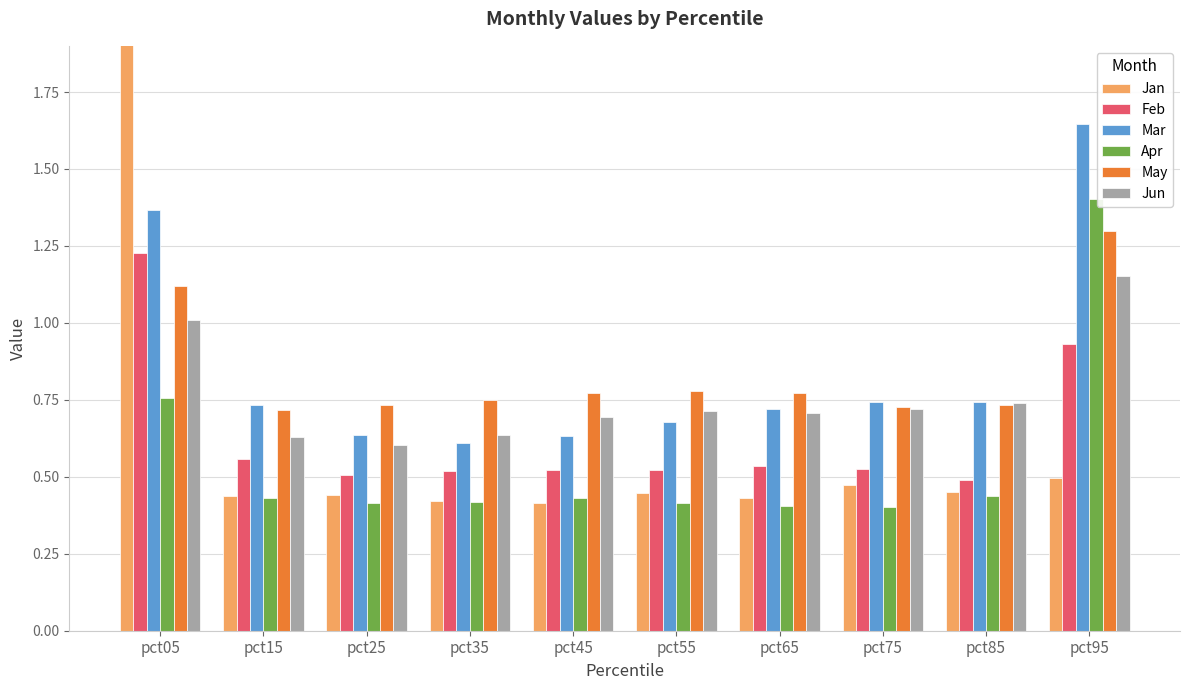

Which series has the widest spread of values?

Jan